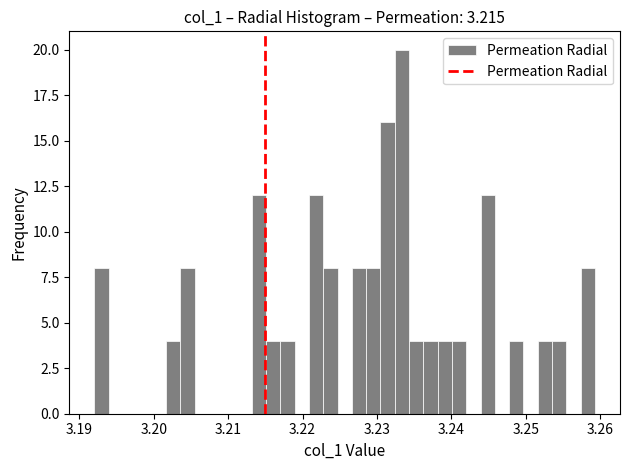

Read against the x-axis, roughly where is the centre of the tallest bar?

3.233